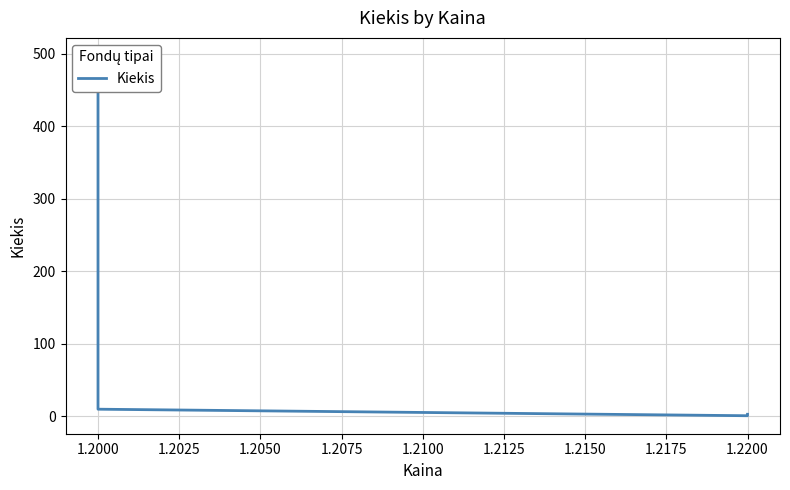

What value does the data have at 1.2000?

497